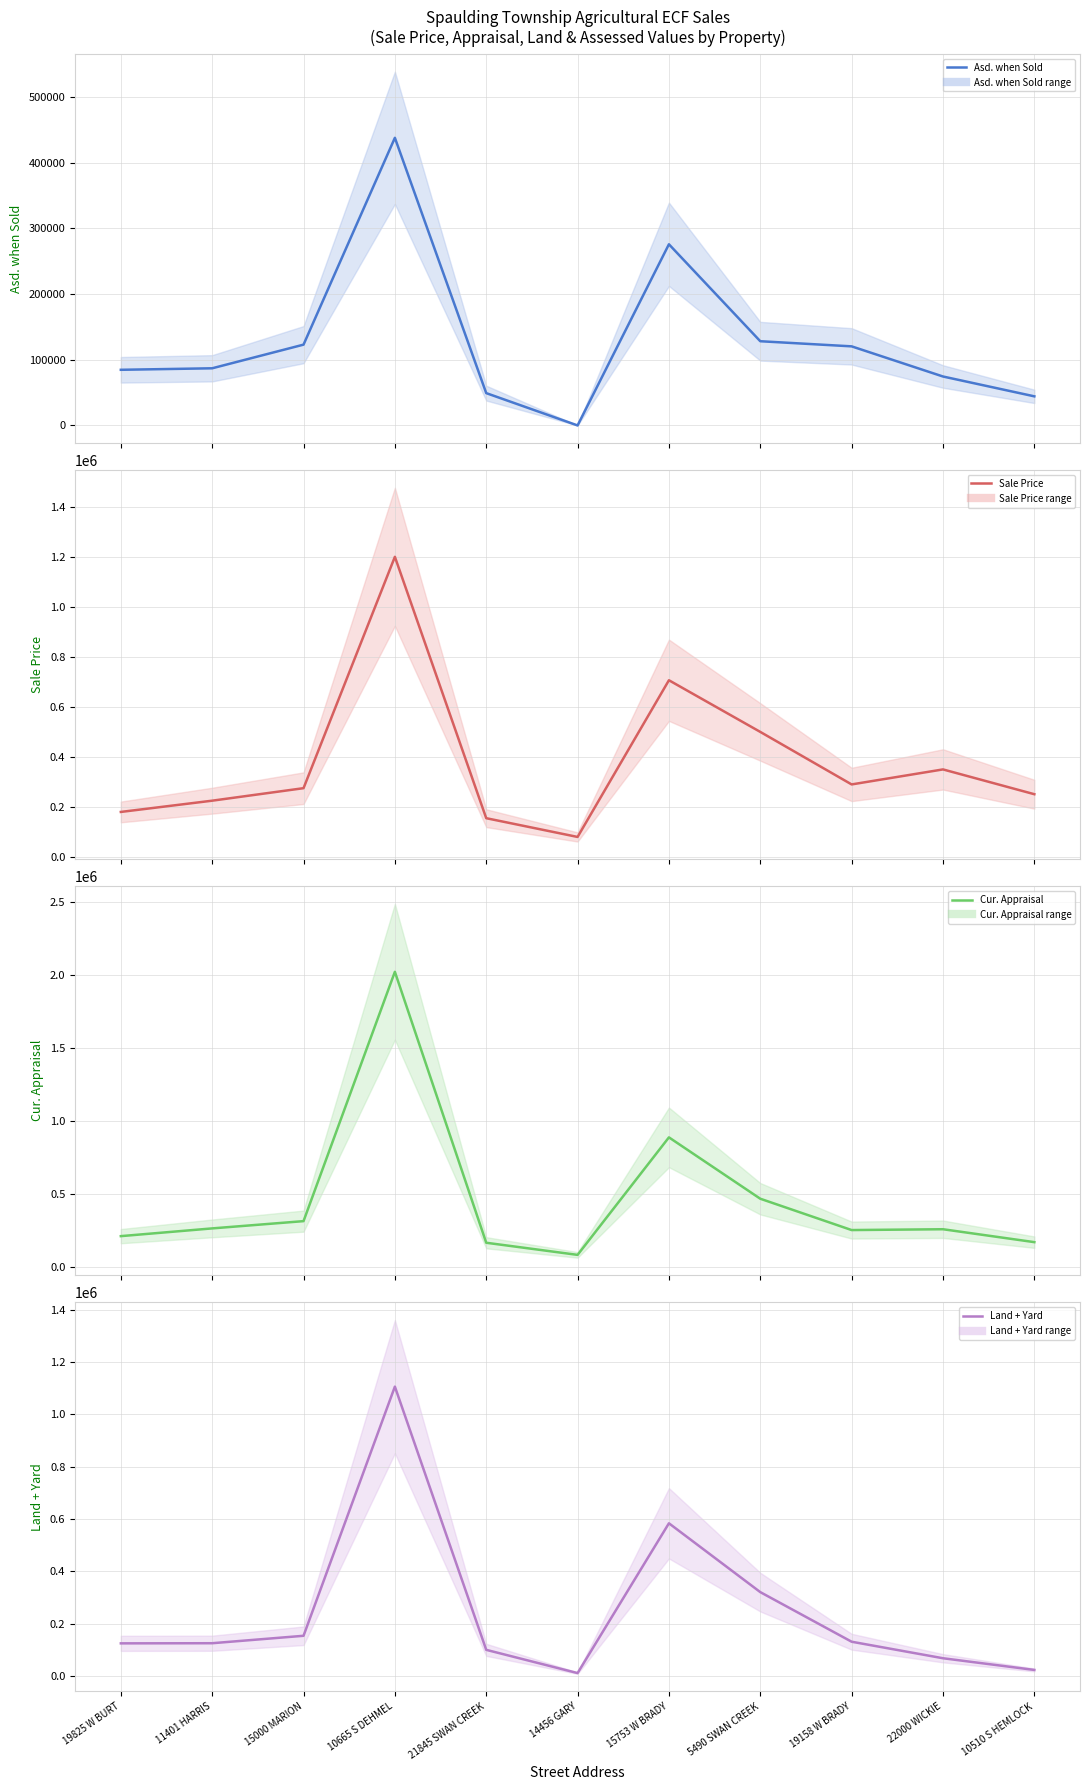

Between 14456 GARY and 5490 SWAN CREEK, which is larger?

5490 SWAN CREEK